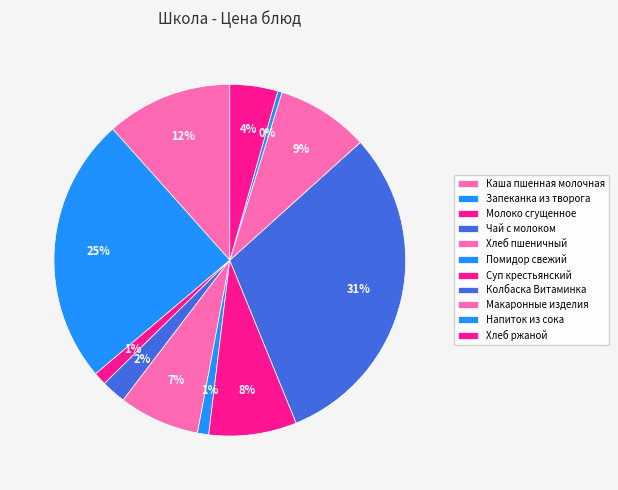

Is the sum of Помидор свежий and Молоко сгущенное greater than half?

No